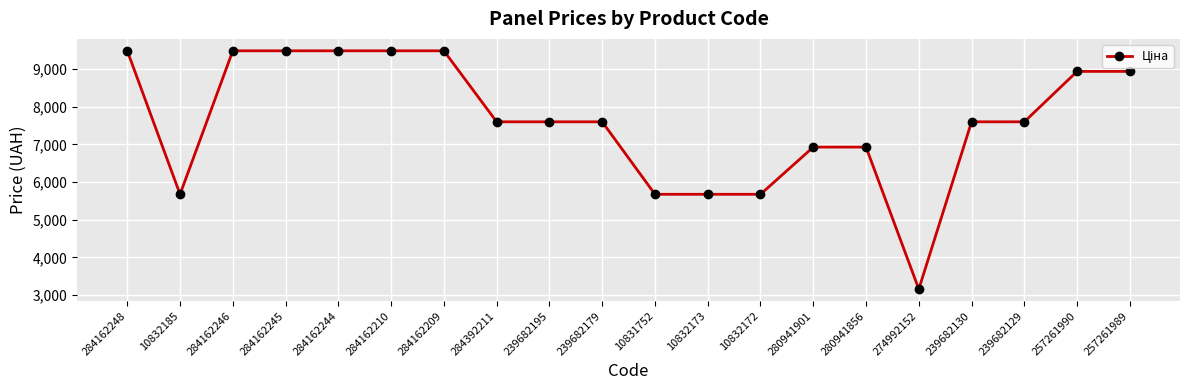

True or false: the data shows 4311.5 at 239682195.

False